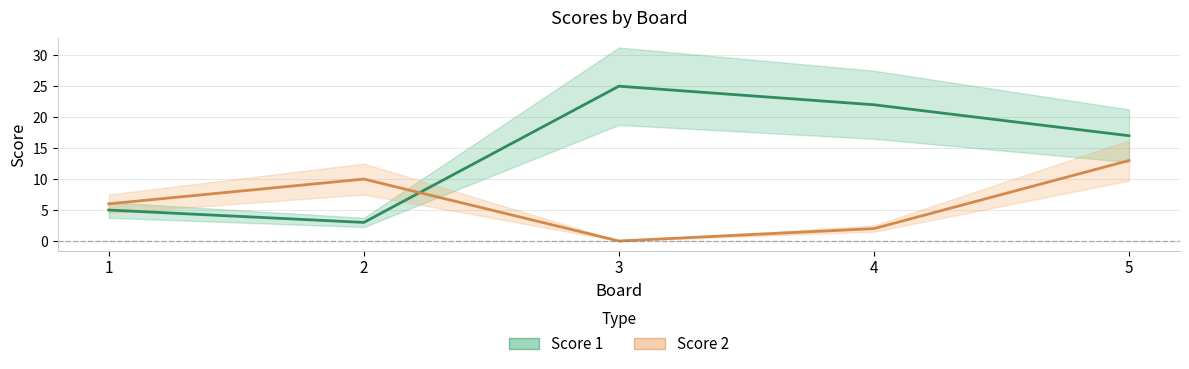

At which label does Score 2 first exceed 6?

2